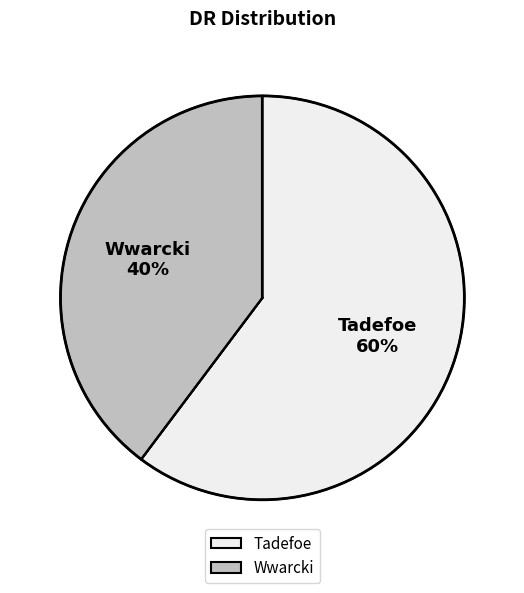

Rank the categories by value from highest to lowest.

Tadefoe, Wwarcki